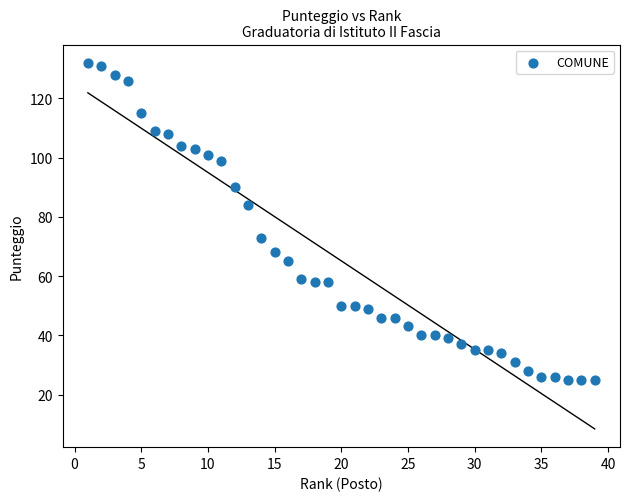

How many data points are displayed?

39